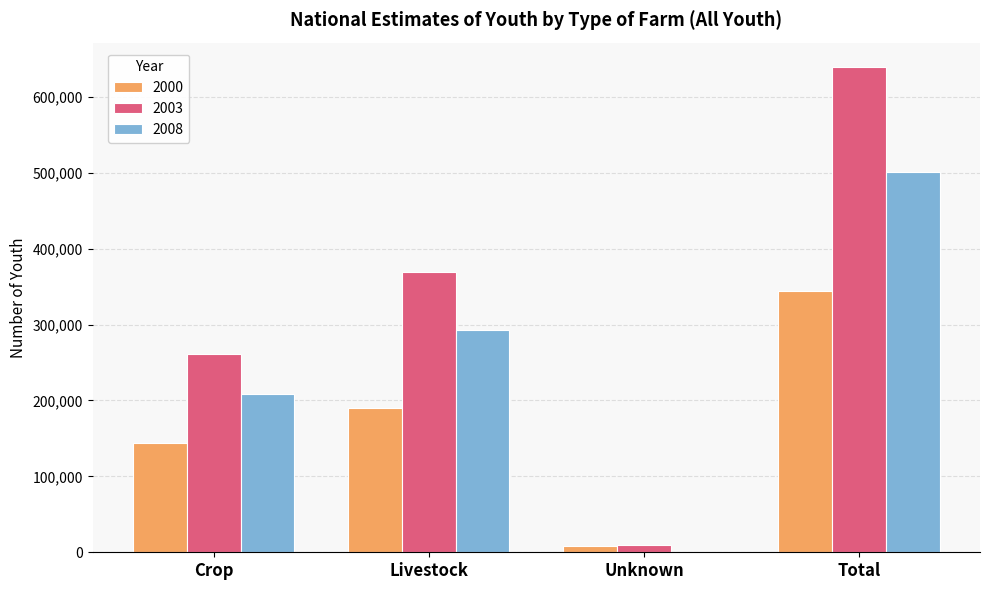

The 2000 series shows 343636.0 at Total. True or false?

True